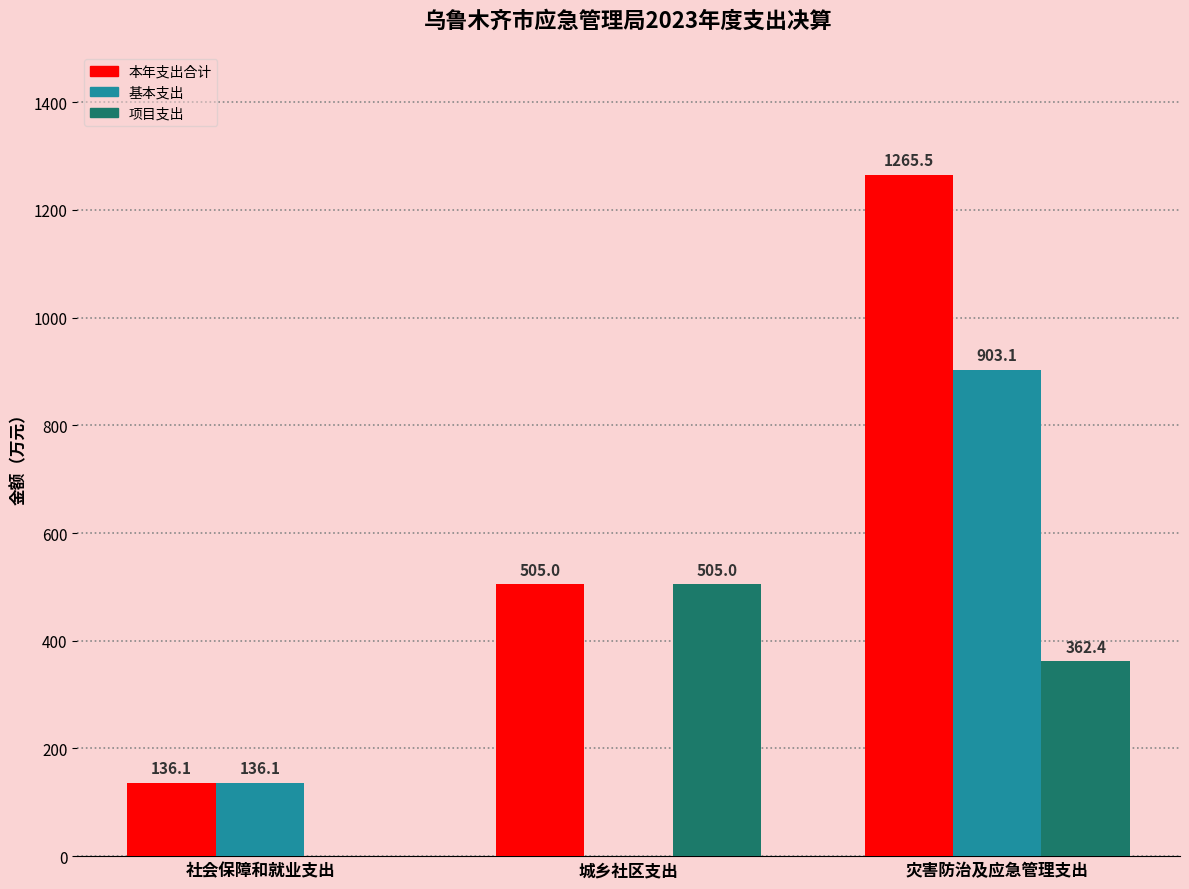

True or false: 项目支出 has a value of 204.5 at 城乡社区支出.

False